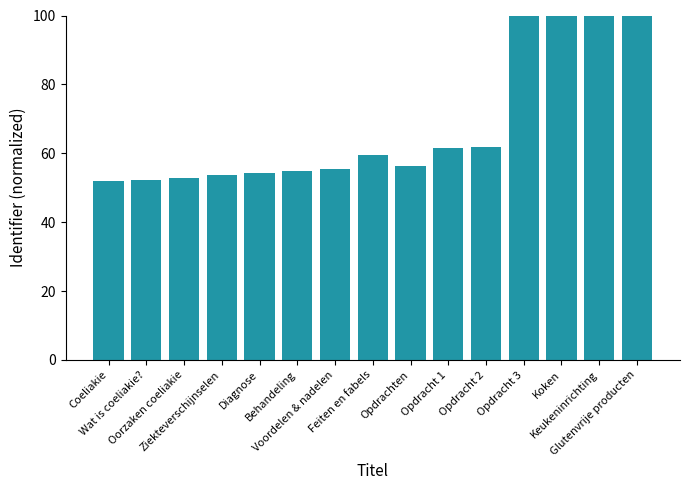

Rank the categories by value from lowest to highest.

Coeliakie, Wat is coeliakie?, Oorzaken coeliakie, Ziekteverschijnselen, Diagnose, Behandeling, Voordelen & nadelen, Opdrachten, Feiten en fabels, Opdracht 1, Opdracht 2, Koken, Keukeninrichting, Glutenvrije producten, Opdracht 3